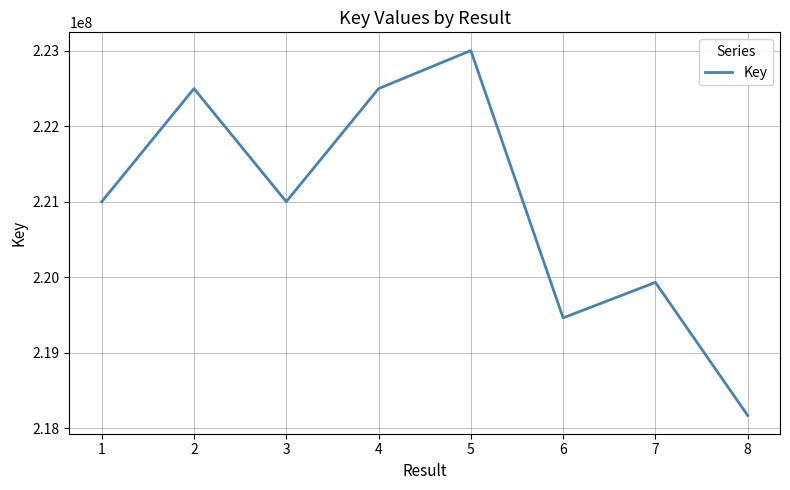

At which label does the data first exceed 220998972?

2